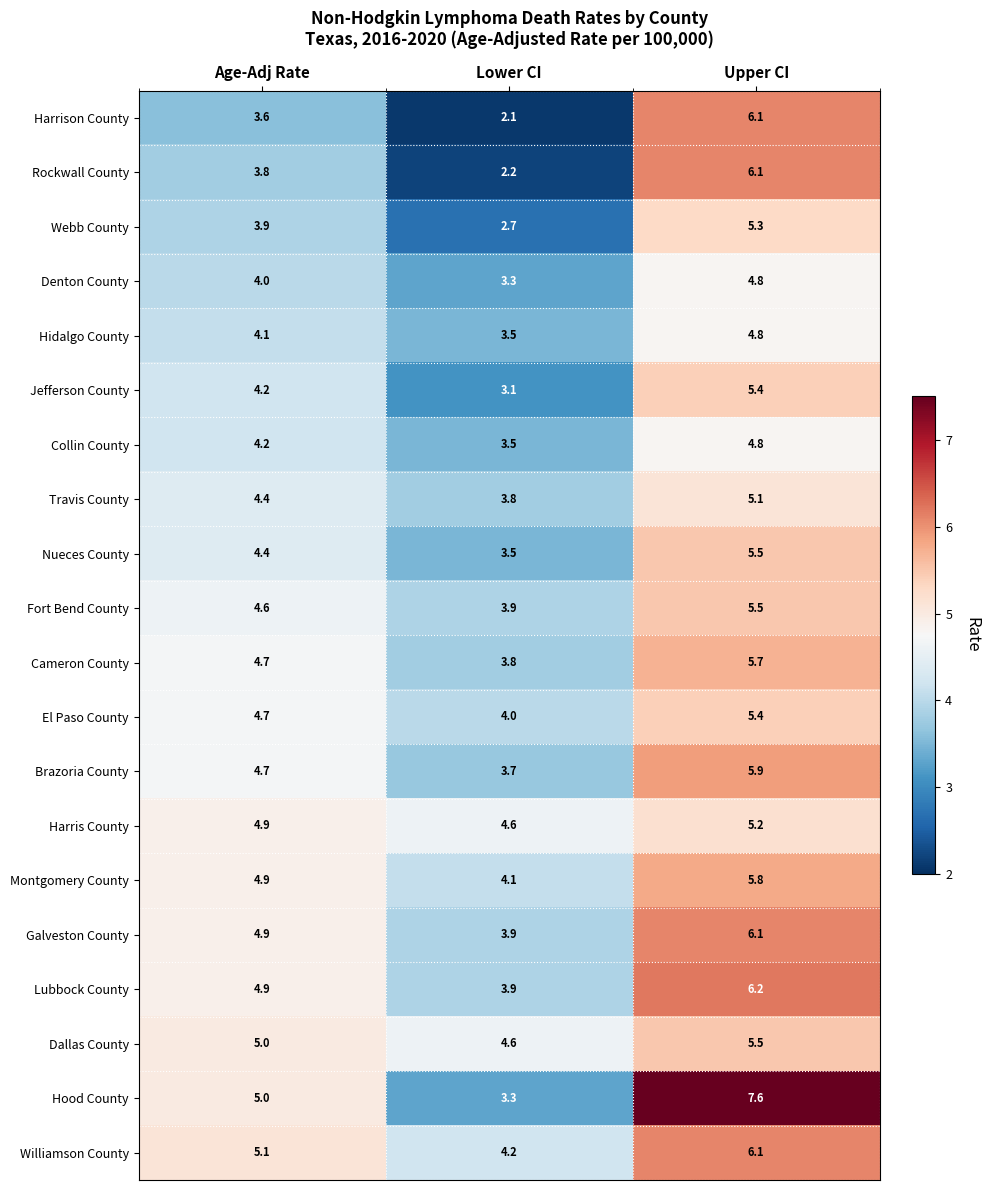

At which label does Jefferson County first exceed 4?

Age-Adj Rate